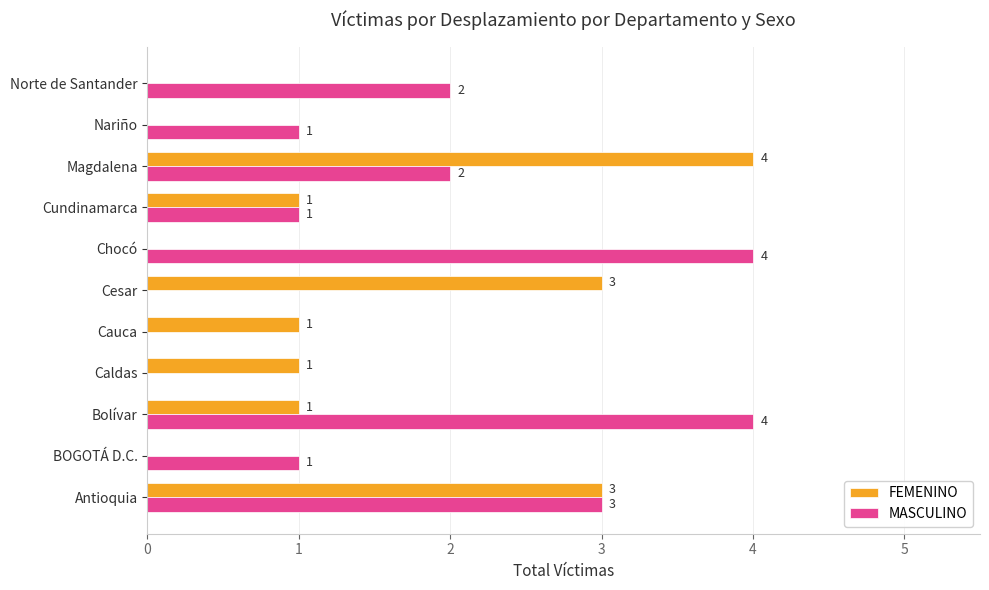

Which series changed the most between Chocó and Magdalena?

FEMENINO